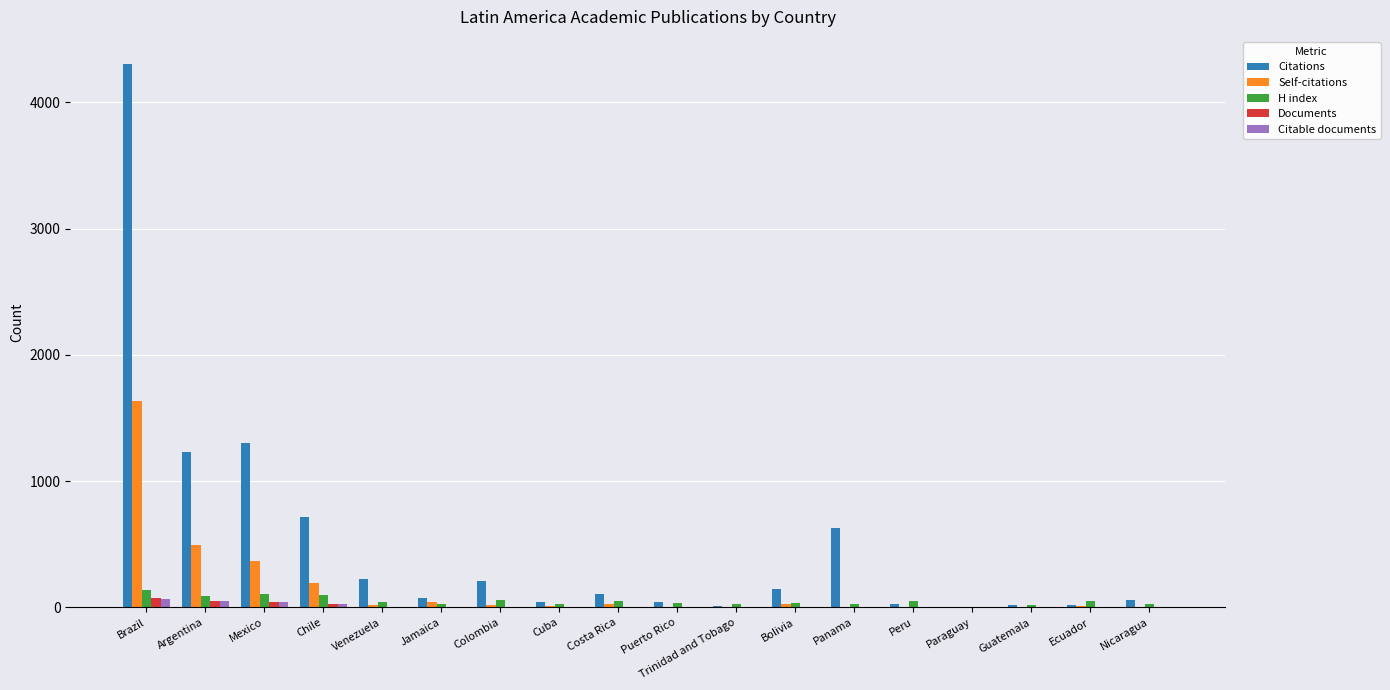

Is the value of Documents at Cuba greater than the value of Citations at Brazil?

No